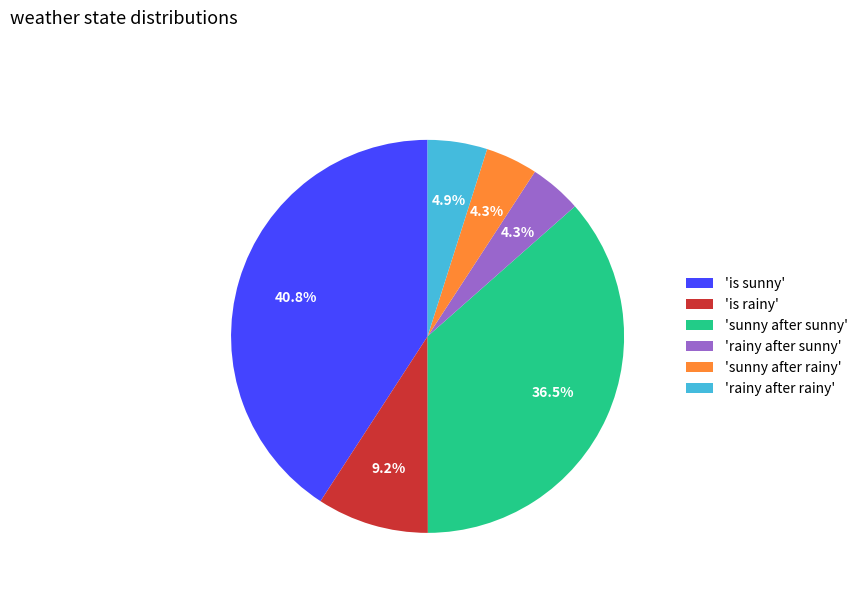

Approximately how many times larger is the value at 'sunny after sunny' compared to 'rainy after rainy'?

7.4